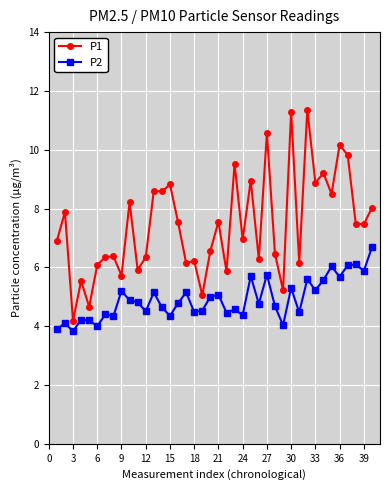

How many distinct data groups are displayed?

2